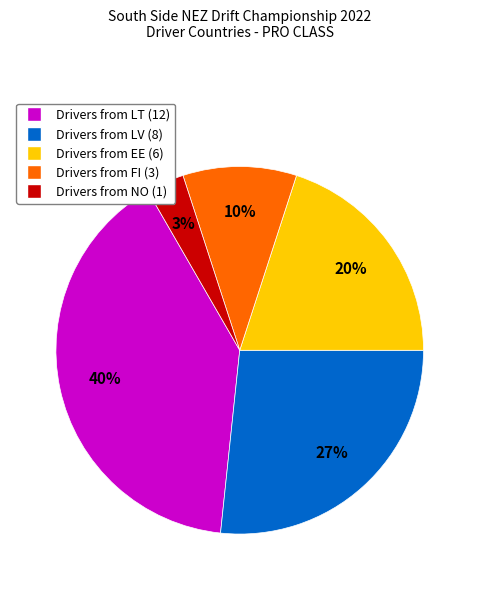

Does any single category account for the majority?

No